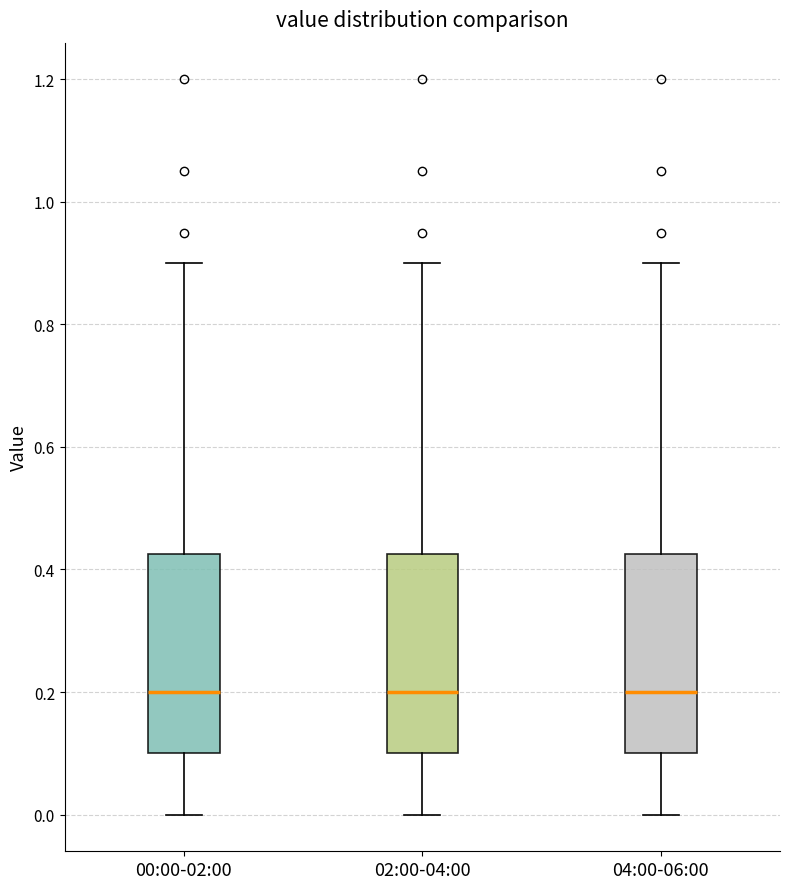

Reading left to right, transcribe this box plot: for each box, give where its median line is, the range the box spans, and where its two whiskers end, as read against the y-axis. The values are not printed on the chart, so give them approximately, as read against the axis.

00:00-02:00: median 0.20, box 0.10 to 0.42, whiskers 0.00 to 0.90
02:00-04:00: median 0.20, box 0.10 to 0.42, whiskers 0.00 to 0.90
04:00-06:00: median 0.20, box 0.10 to 0.42, whiskers 0.00 to 0.90